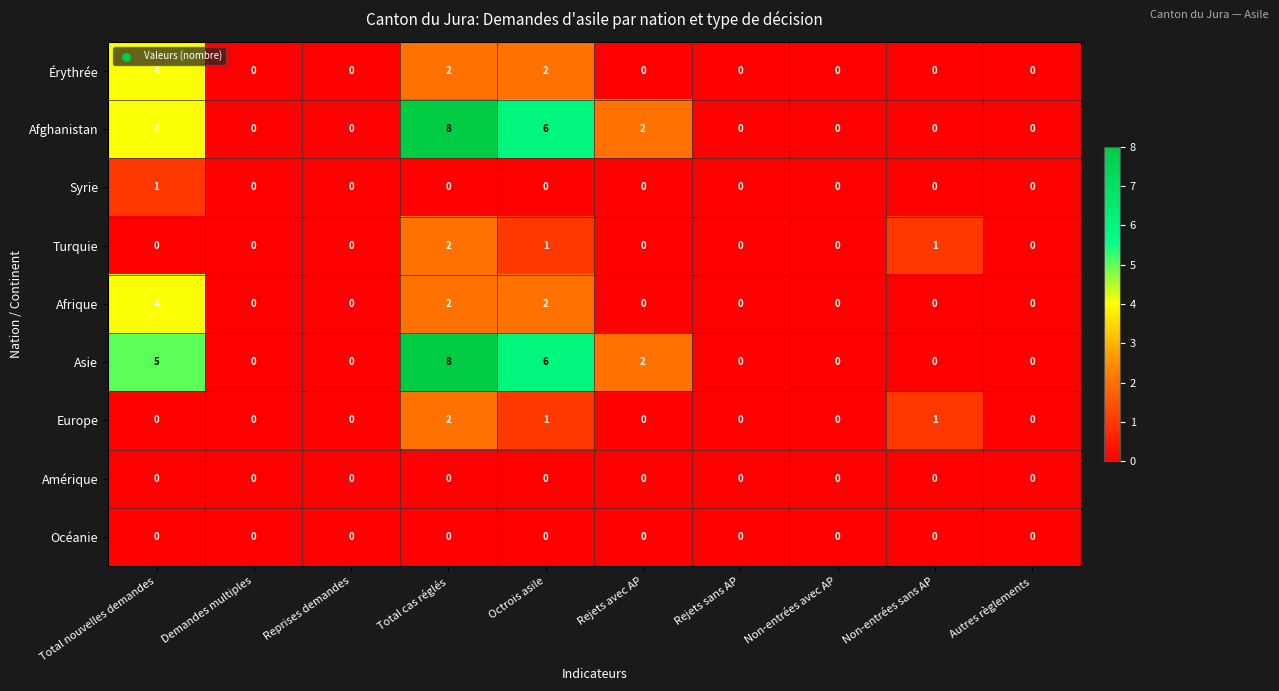

What is the sum of the Érythrée values at Reprises demandes and Total nouvelles demandes?

4